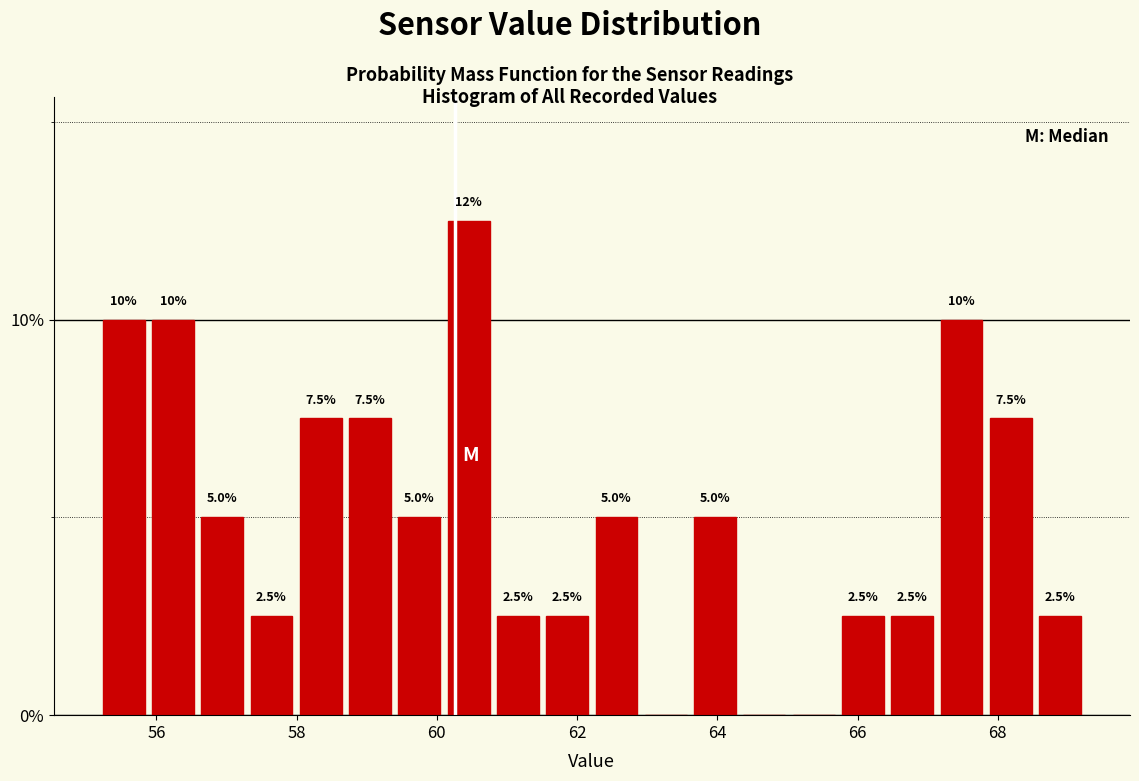

Read against the x-axis, roughly where is the centre of the tallest bar?

60.4